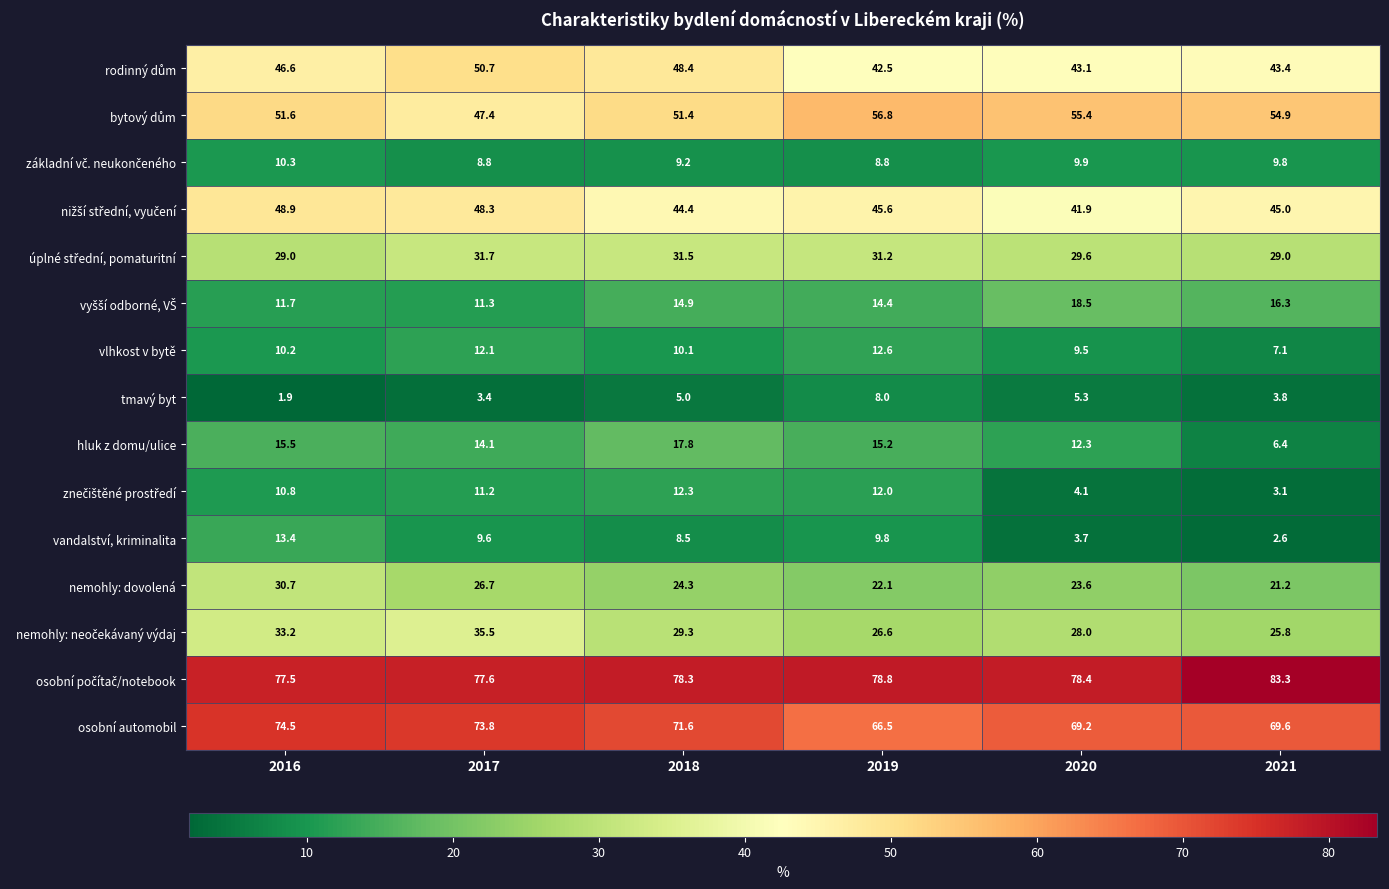

Where does the nemohly: dovolená series first go above 24?

2016